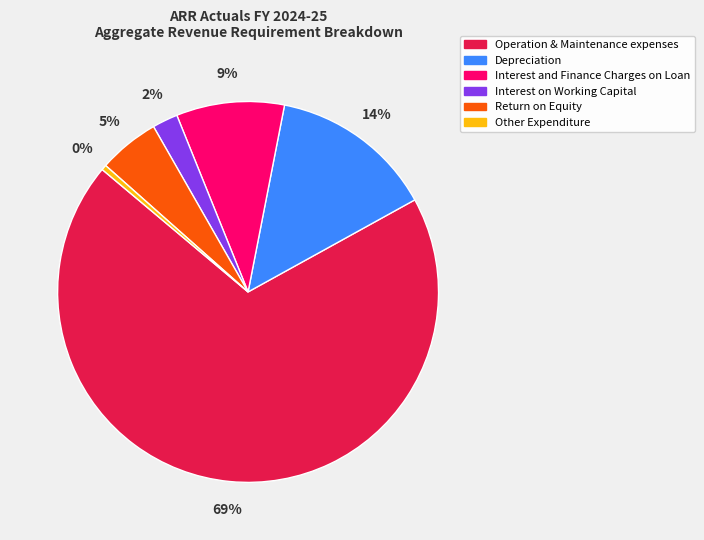

To the nearest percent, what portion does Interest and Finance Charges on Loan represent?

9%